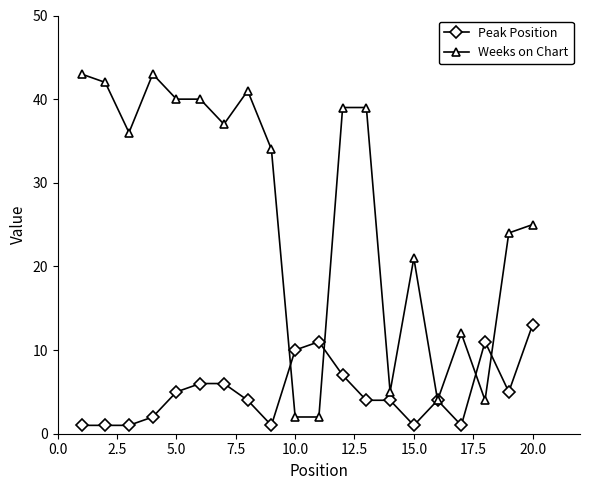

Which series has the widest spread of values?

Weeks on Chart